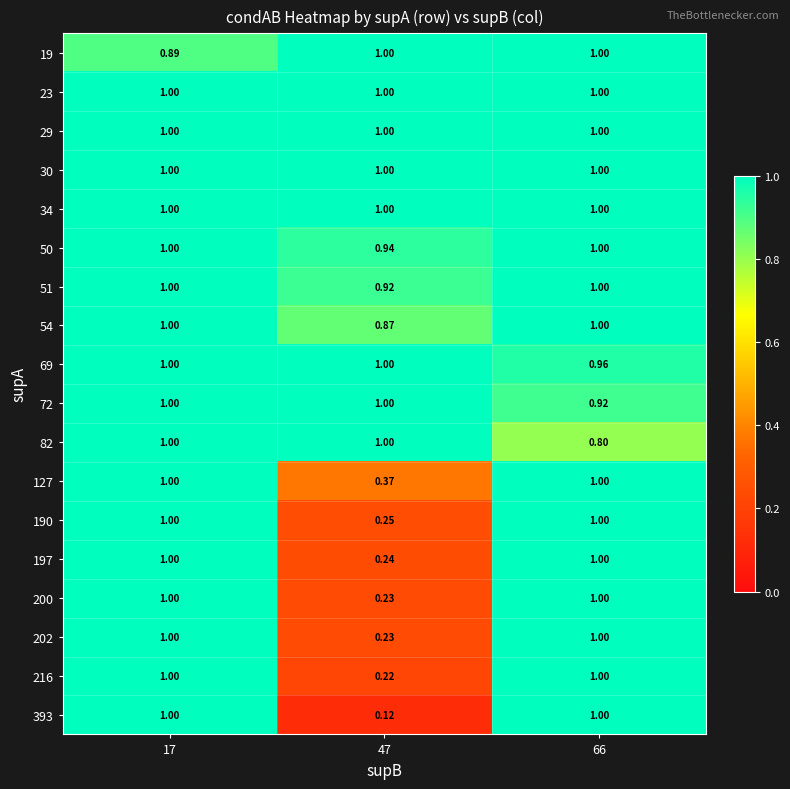

Count the number of categories in the chart.

3